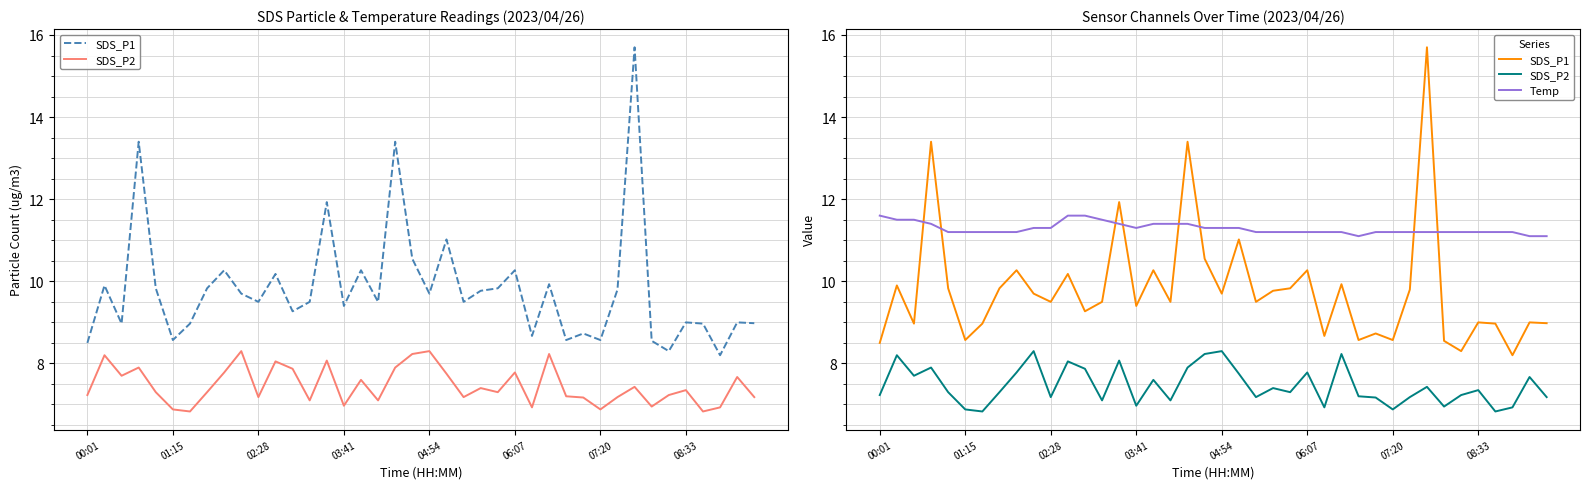

How many lines are shown in the chart?

3